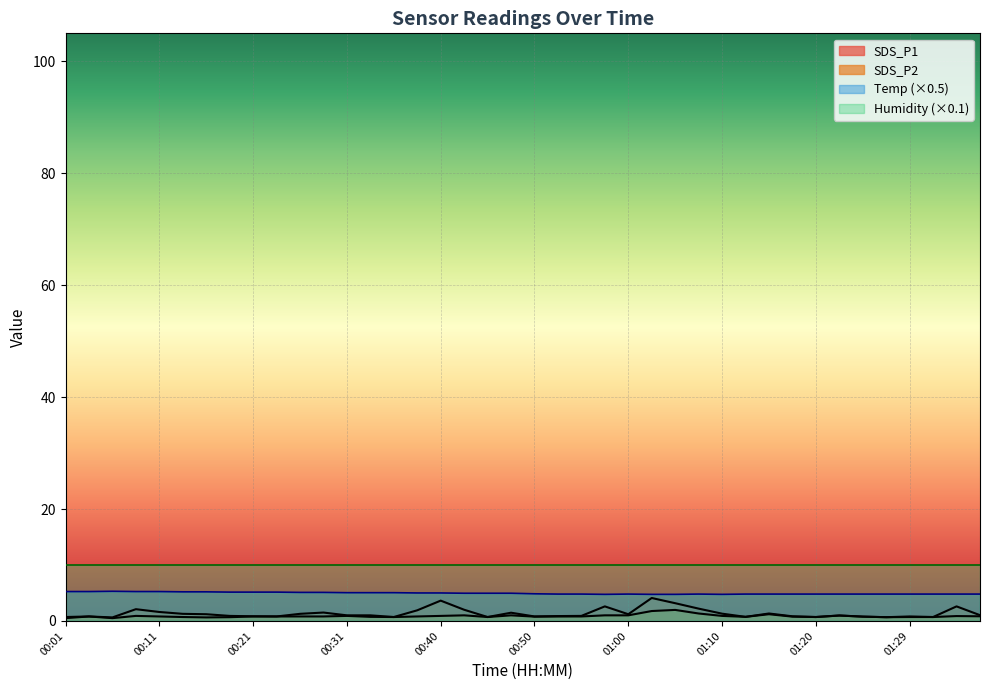

True or false: SDS_P2 has a value of 0.9 at 00:31.

True